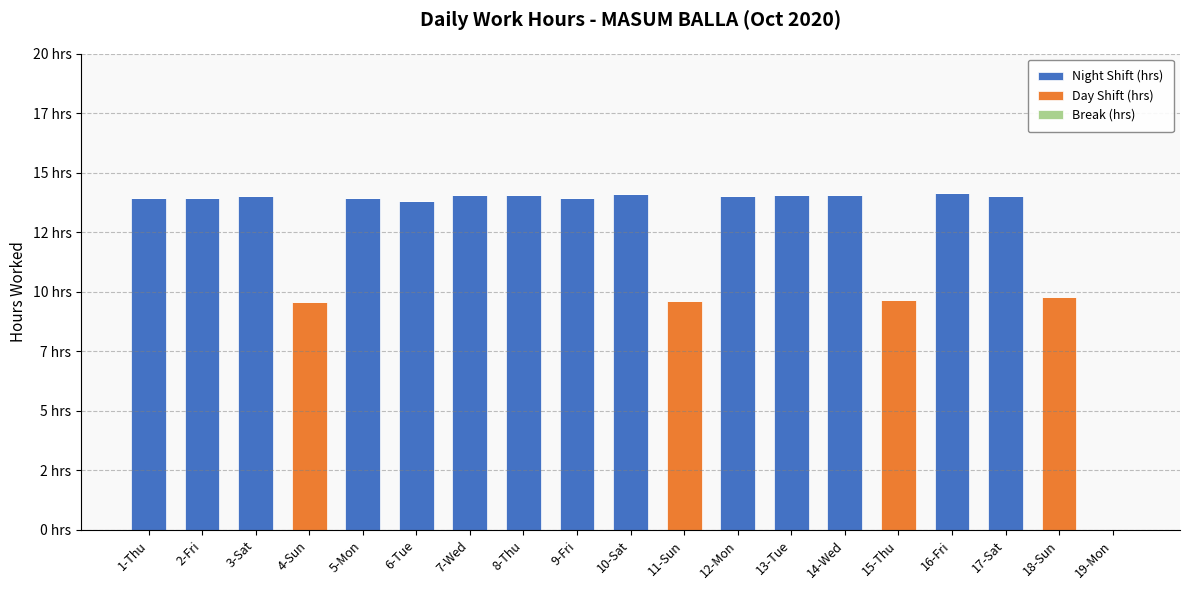

List the labels in order of Night Shift (hrs) value, smallest first.

4-Sun, 11-Sun, 15-Thu, 18-Sun, 19-Mon, 6-Tue, 1-Thu, 5-Mon, 9-Fri, 2-Fri, 3-Sat, 12-Mon, 17-Sat, 7-Wed, 13-Tue, 8-Thu, 14-Wed, 10-Sat, 16-Fri